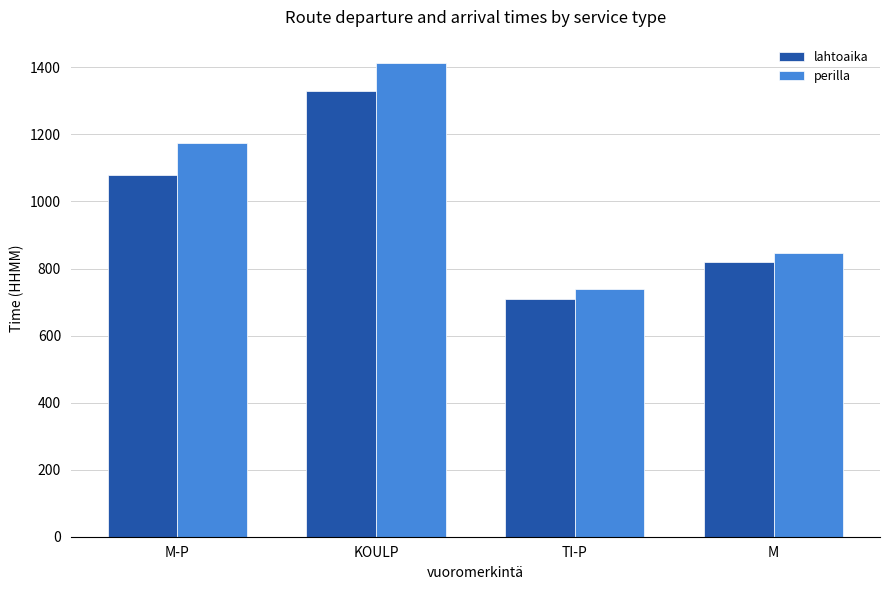

True or false: perilla has a value of 2228 at KOULP.

False